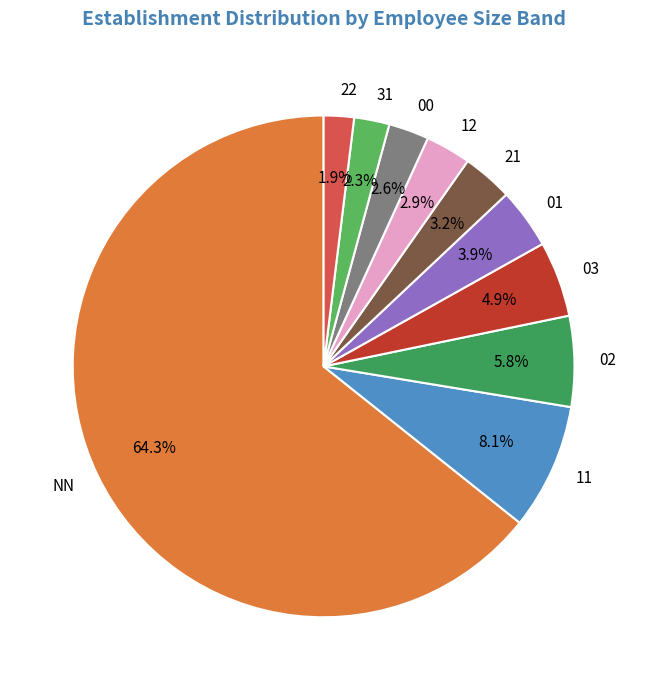

Count the number of slices in the pie.

10